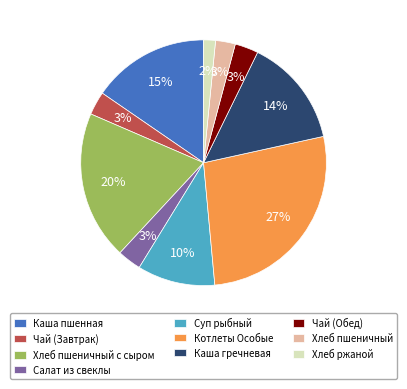

Do Котлеты Особые and Чай (Завтрак) together represent more than half of the pie?

No